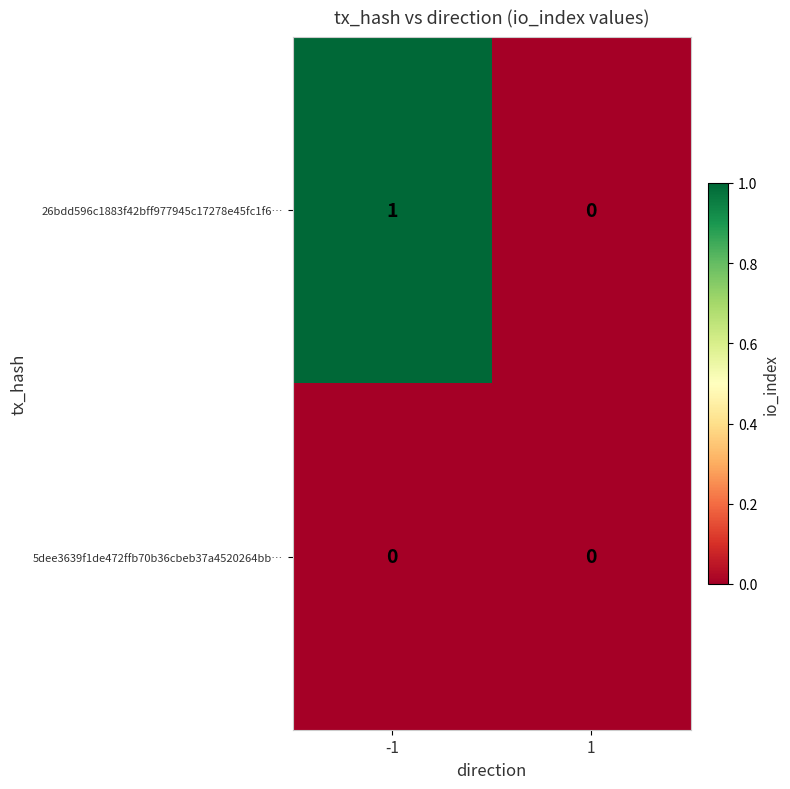

Reading left to right, transcribe all the data shown in this chart.

26bdd596c1883f42bff977945c17278e45fc1f6…: 1	0
5dee3639f1de472ffb70b36cbeb37a4520264bb…: 0	0